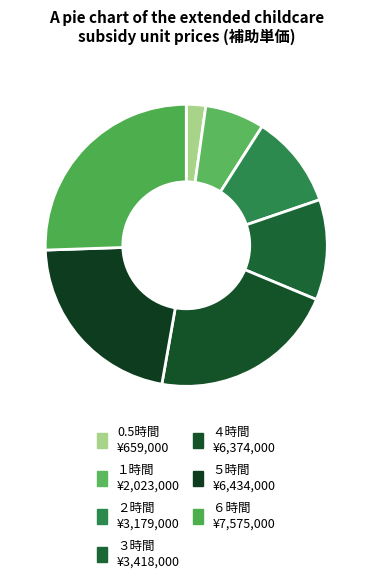

What is the change in value from １時間 to ６時間?

+5552000